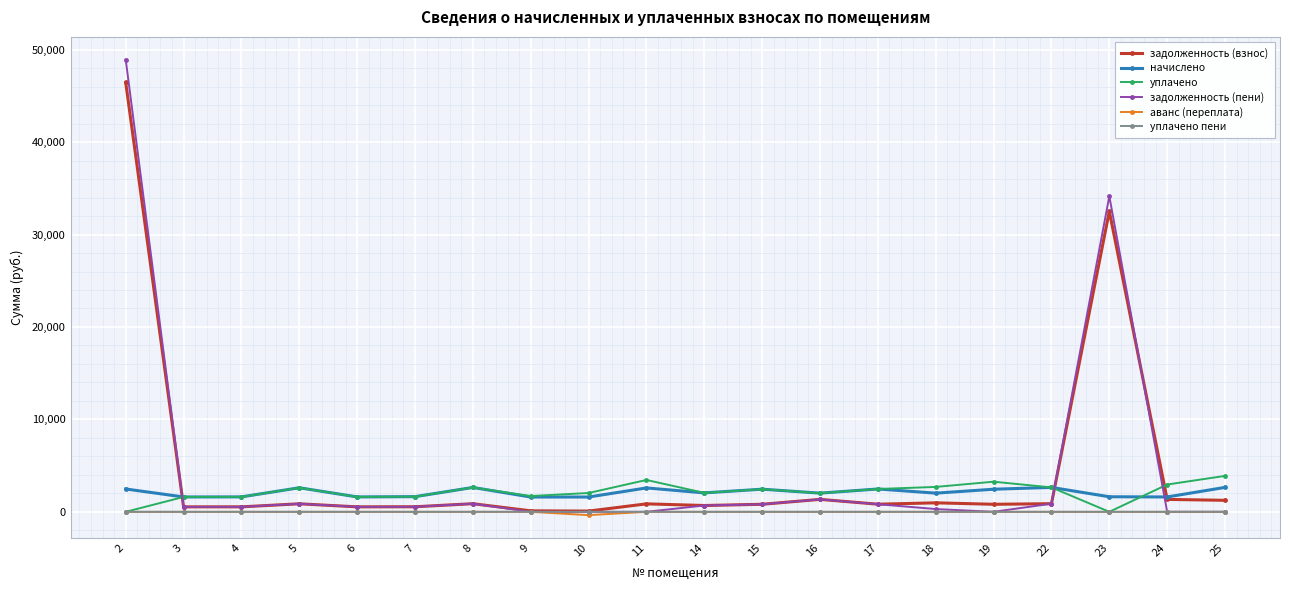

Which category has the highest value in the задолженность (взнос) series?

2